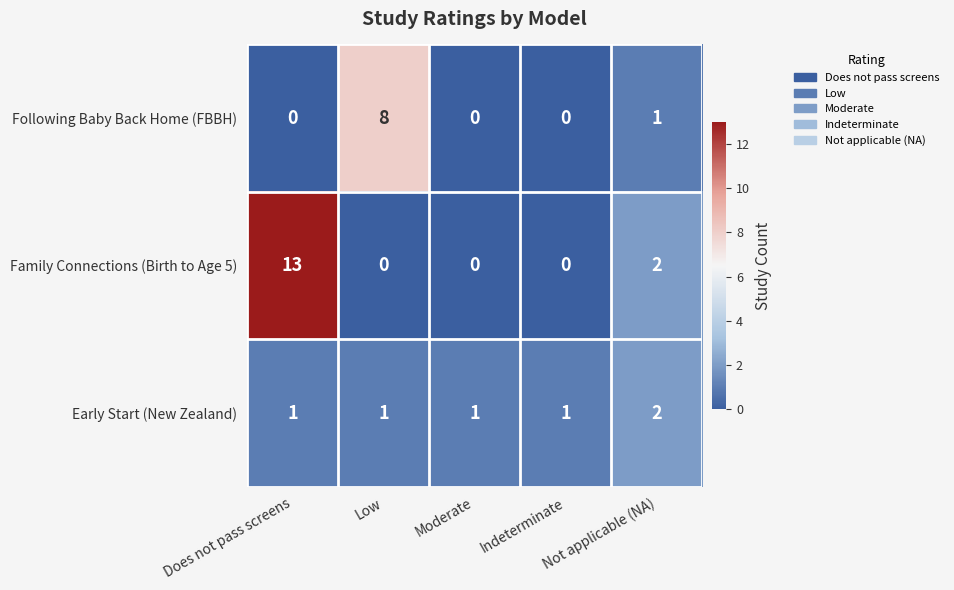

Is it true that Family Connections (Birth to Age 5) equals 2 at Not applicable (NA)?

True